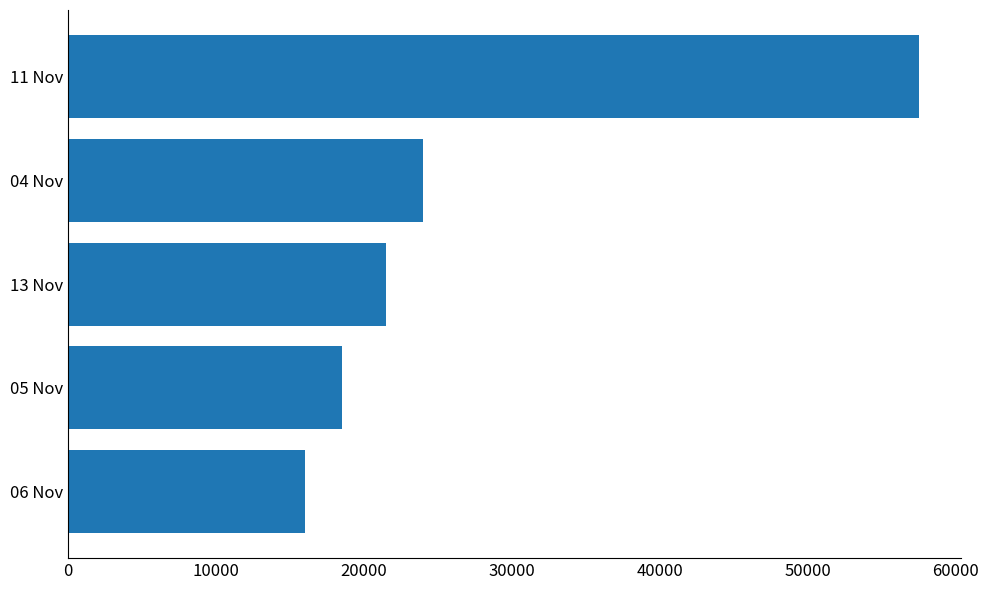

Is it true that the value at 06 Nov is 4569?

False